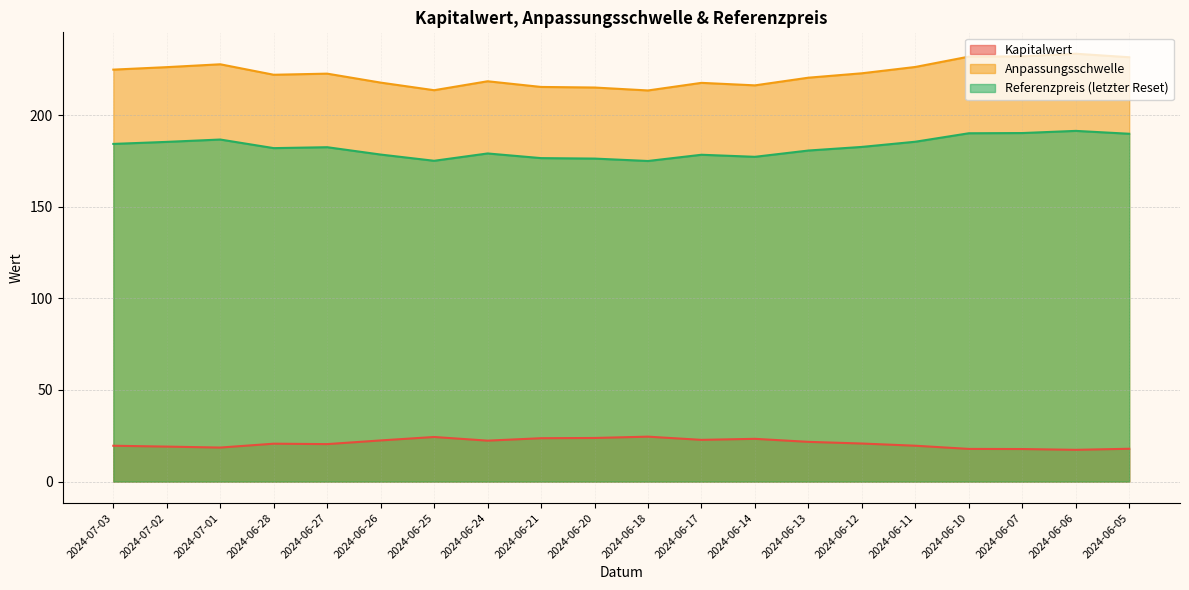

Which has a higher value, 2024-07-01 or 2024-06-07?

2024-07-01